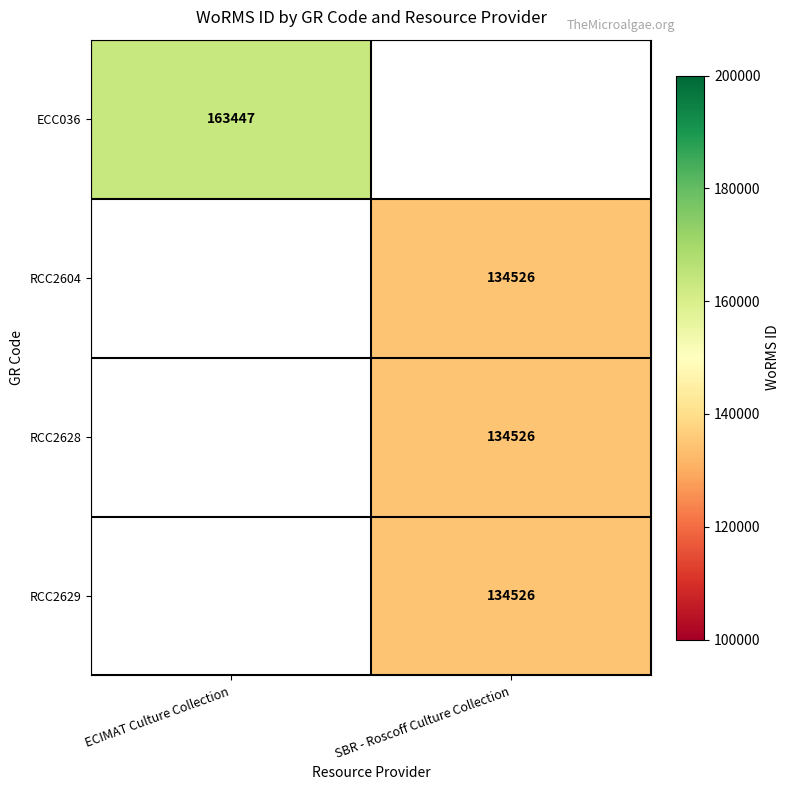

At how many categories does at least one series exceed 159727?

1